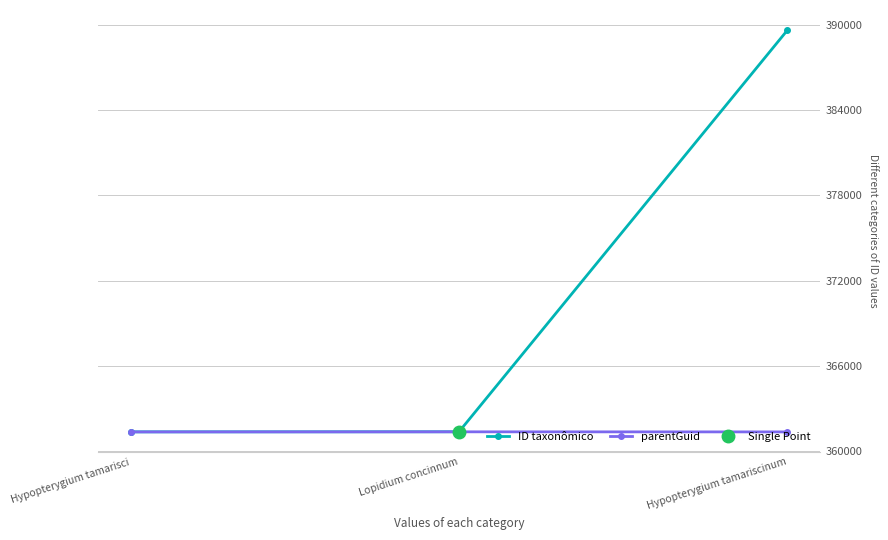

At Lopidium concinnum, list the series in order from smallest to largest.

parentGuid, ID taxonômico